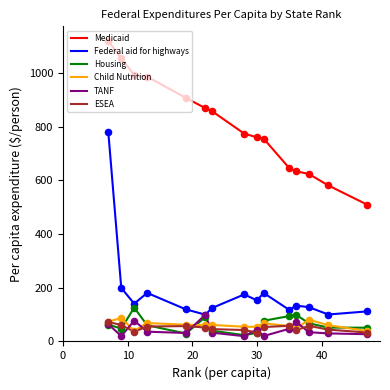

True or false: Medicaid and Child Nutrition cross at least once.

False